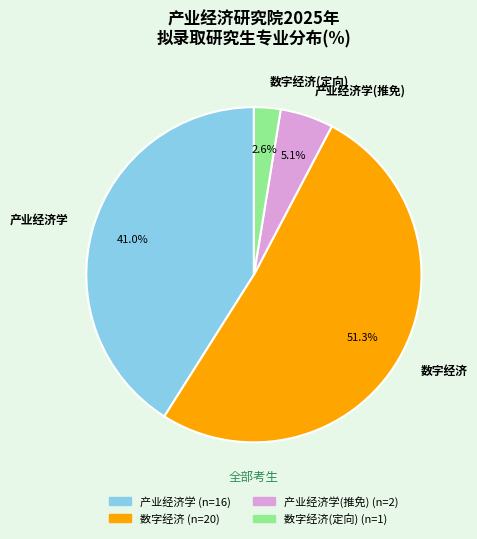

What percentage is the 数字经济(定向) slice, to the nearest percent?

3%